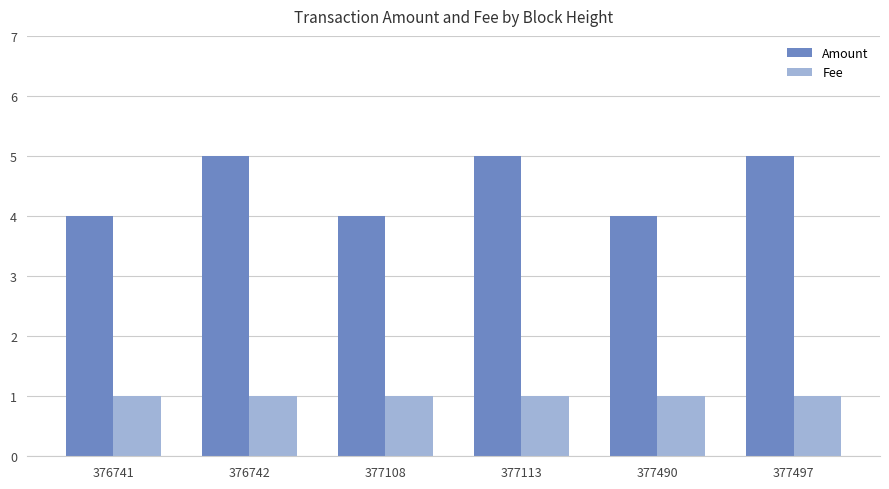

At 376742, list the series in order from smallest to largest.

Fee, Amount